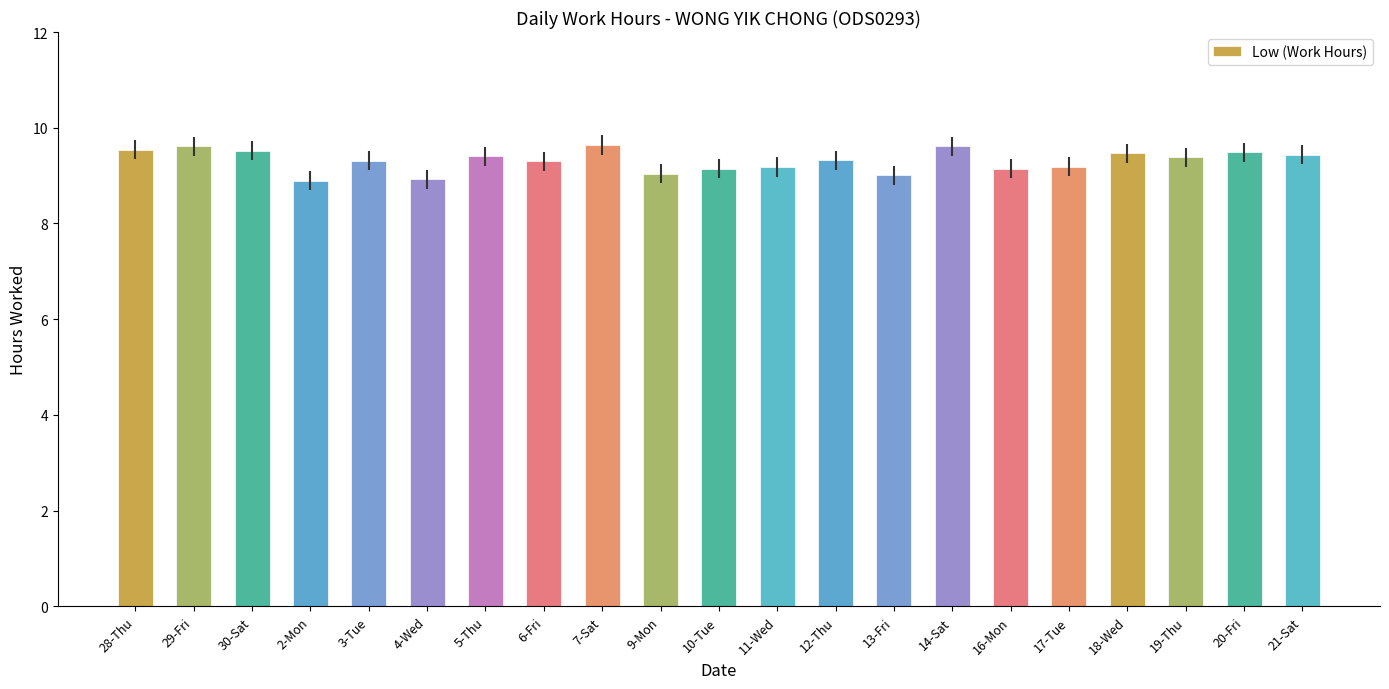

What is the maximum value shown in the chart?

9.6